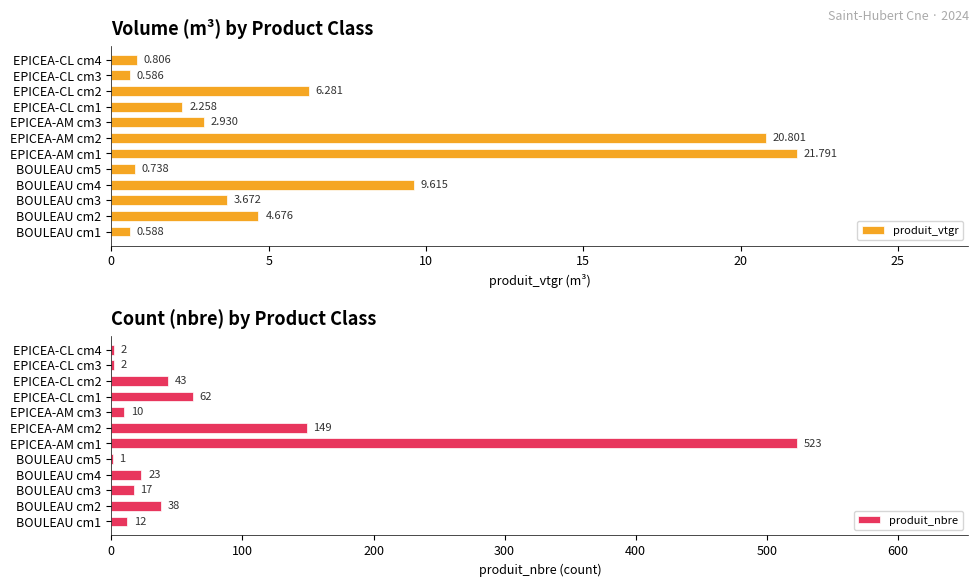

Which series has the largest range (max minus min)?

produit_nbre